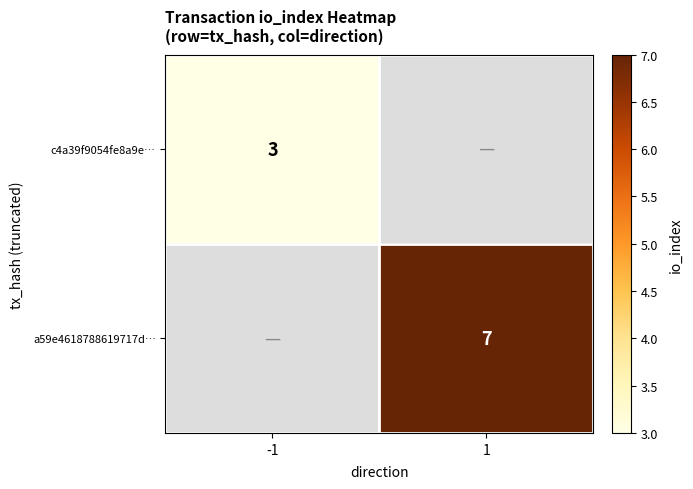

Is it true that c4a39f9054fe8a9e… equals 3 at -1?

True